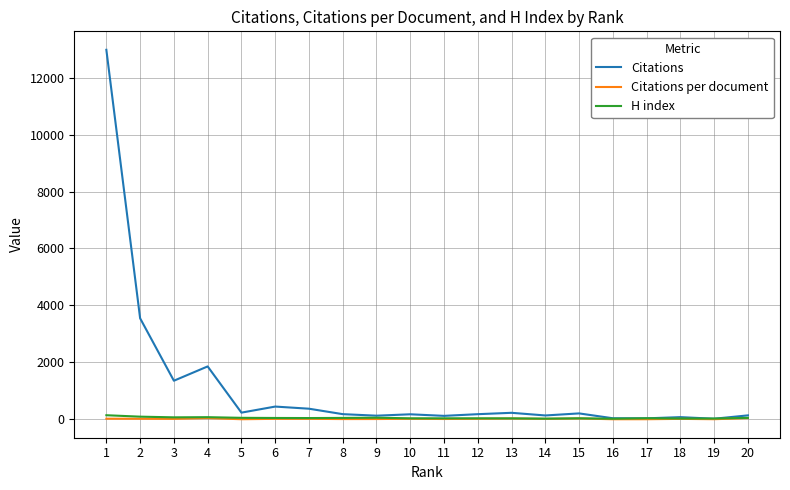

The Citations per document series shows 13.3 at 8. True or false?

True